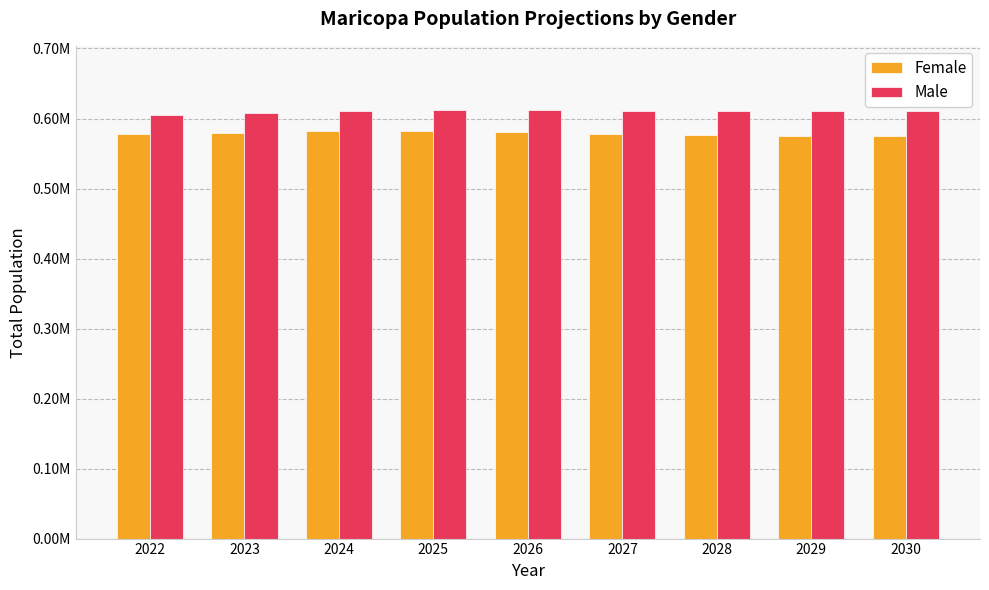

Does the chart contain stacked bars?

No